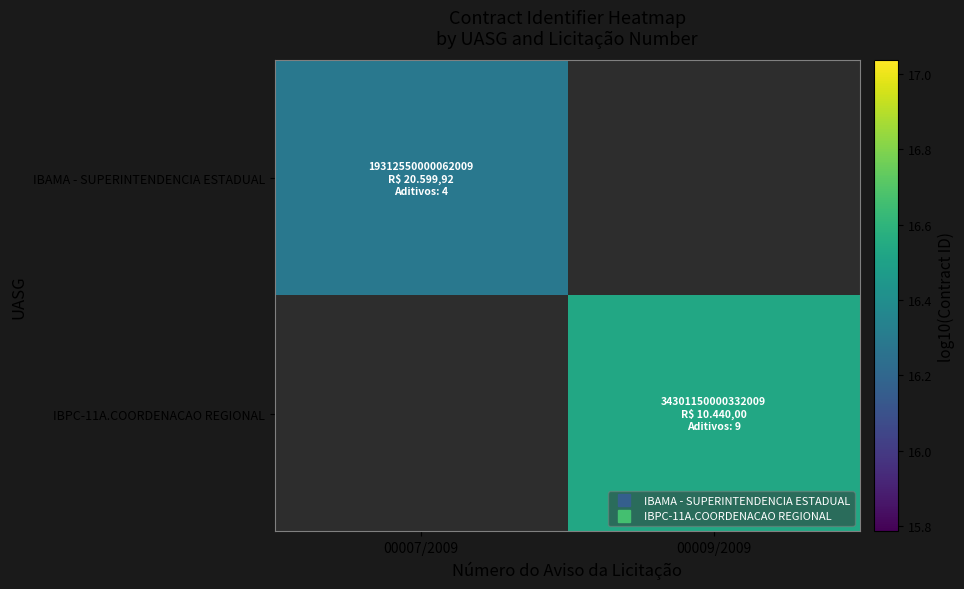

How many positive values does the IBPC-11A.COORDENACAO REGIONAL series have?

1